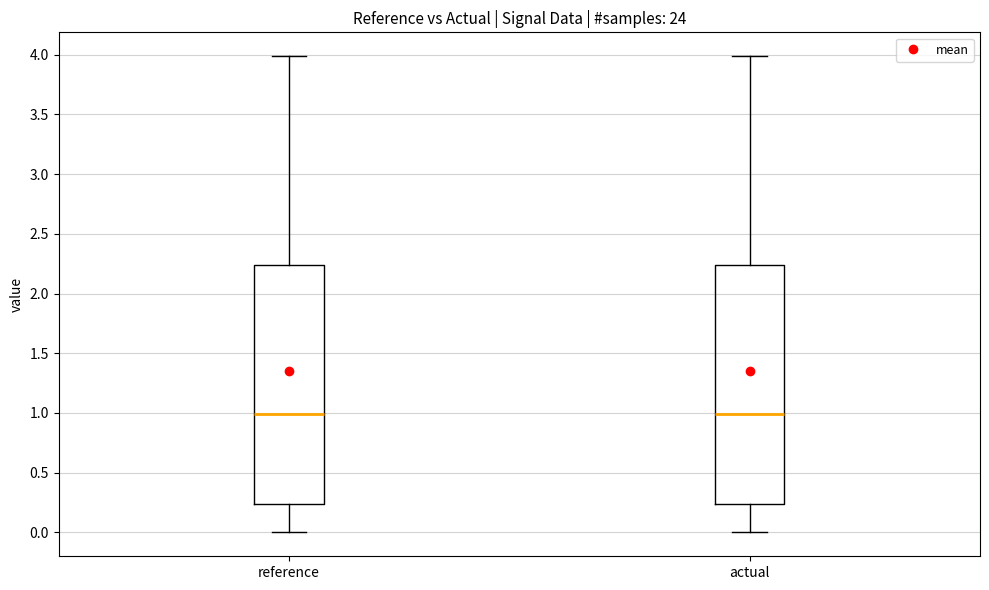

Reading left to right, read every box against the y-axis: the position of its median line, the range the box covers, and the ends of its whiskers. The values are not printed on the chart, so give them approximately, as read against the axis.

reference: median 1.00, box 0.25 to 2.25, whiskers 0.00 to 4.00
actual: median 1.00, box 0.25 to 2.25, whiskers 0.00 to 4.00